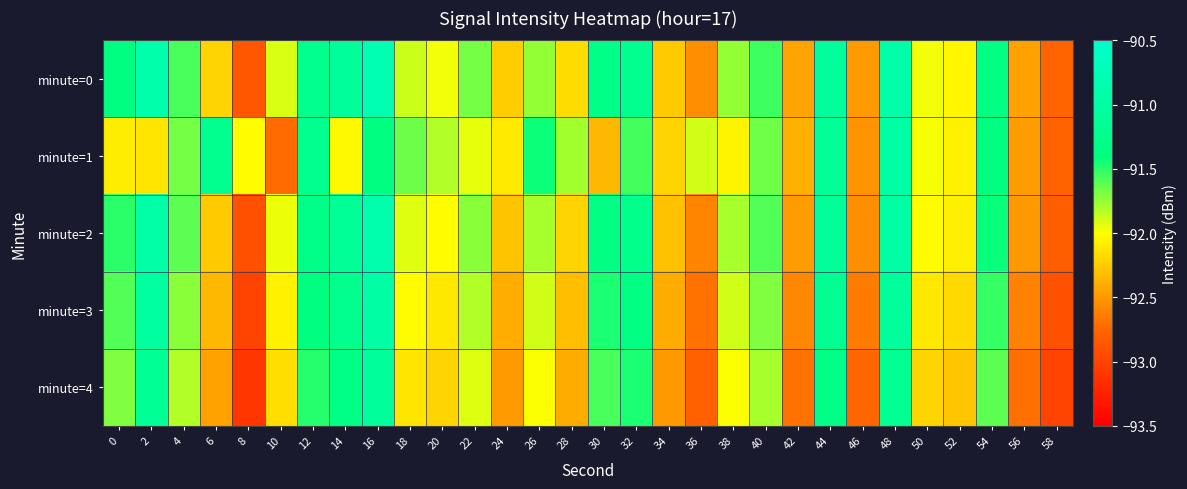

List the series in order of their overall mean, highest first.

minute=0, minute=2, minute=1, minute=3, minute=4